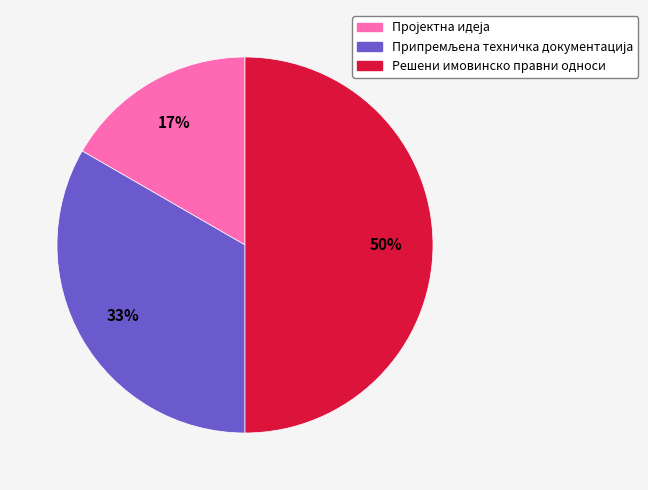

To the nearest percent, what portion does Решени имовинско правни односи represent?

50%